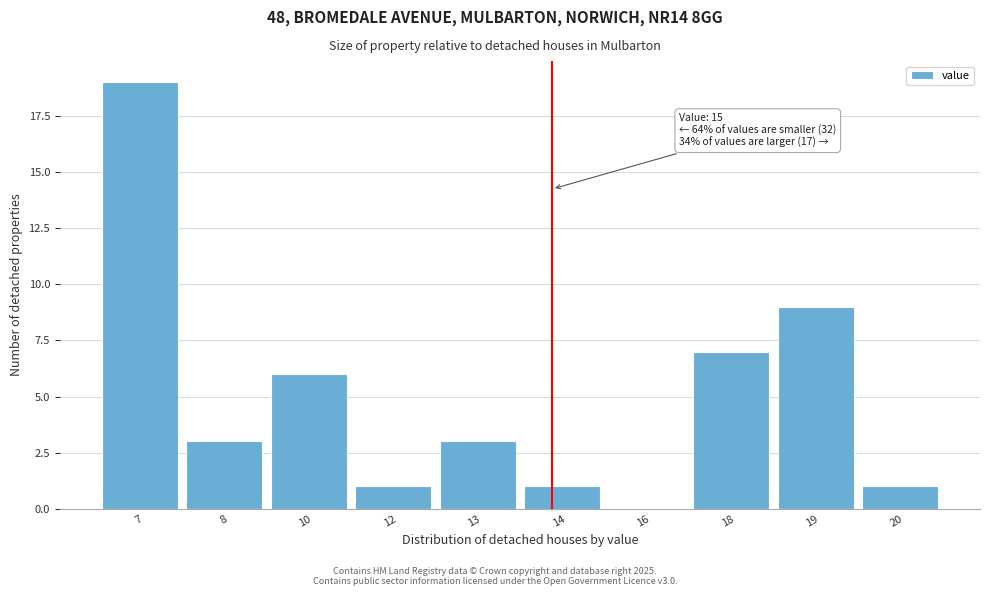

Reading left to right, list all the values displayed in this chart.

7=19	8=3	10=6	12=1	13=3	14=1	16=0	18=7	19=9	20=1